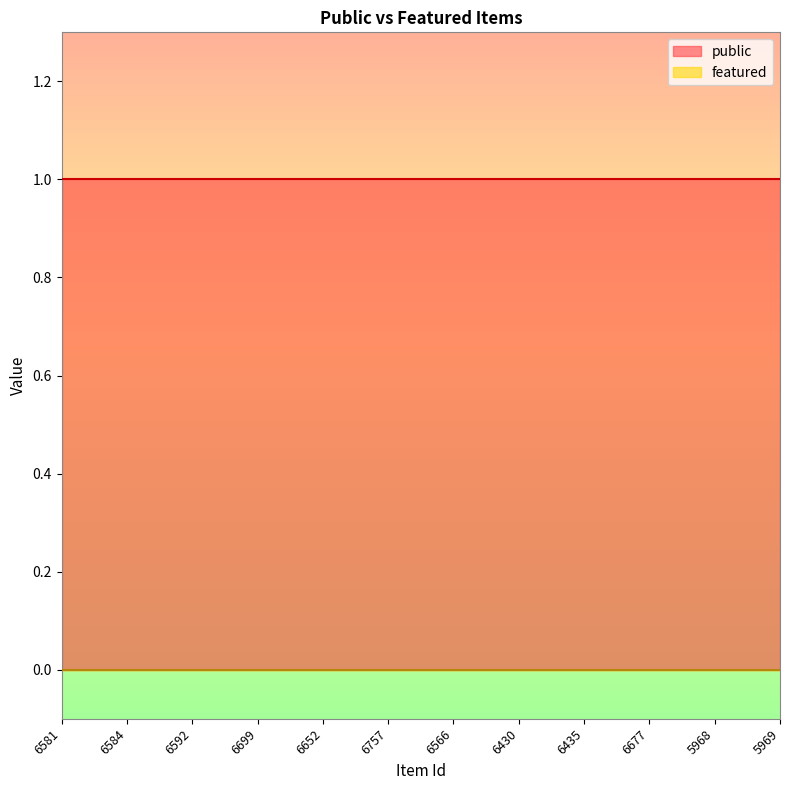

Reading left to right, transcribe all the data shown in this chart.

public: 6581=1	6584=1	6592=1	6699=1	6652=1	6757=1	6566=1	6430=1	6435=1	6677=1	5968=1	5969=1
featured: 6581=0	6584=0	6592=0	6699=0	6652=0	6757=0	6566=0	6430=0	6435=0	6677=0	5968=0	5969=0